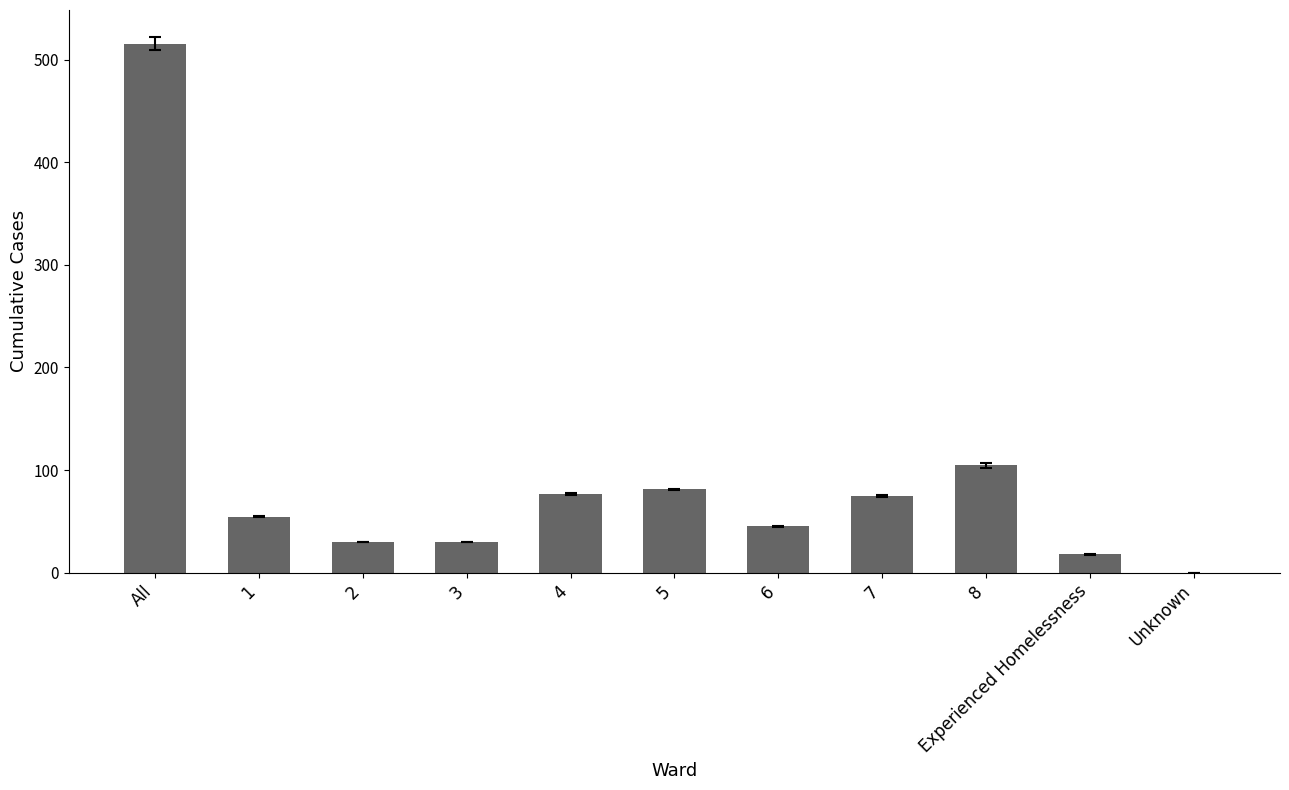

What is the sum of all values?

1029.3